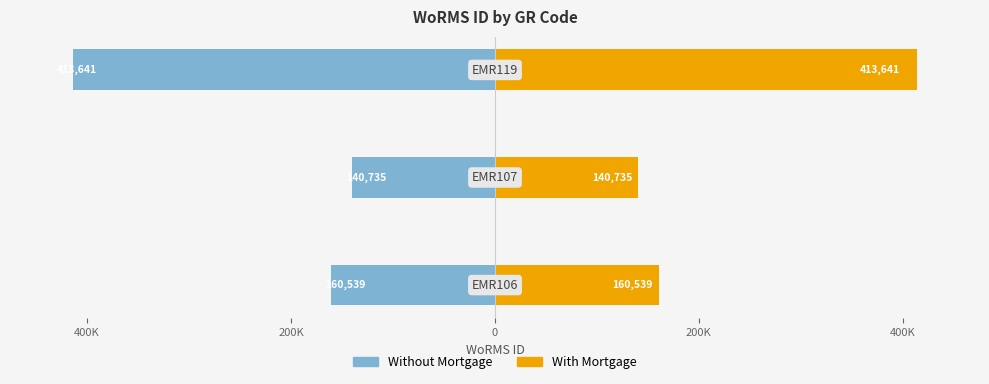

How many data points does each series have?

3